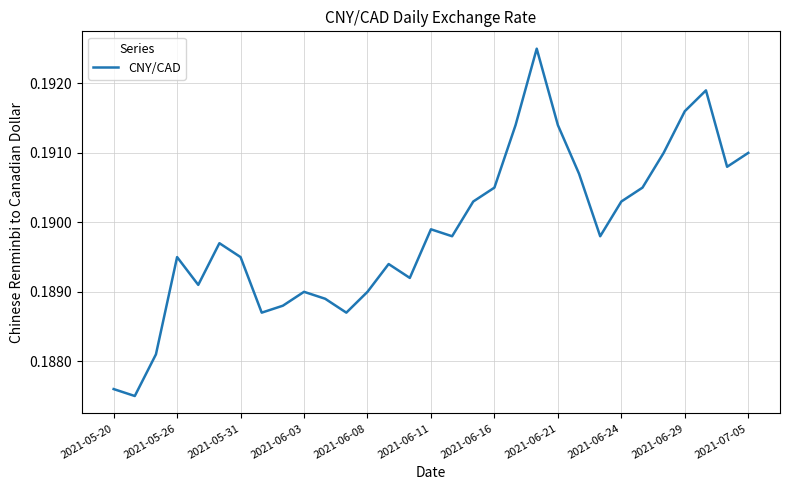

The chart shows a value of 0.1 at 2021-07-05. True or false?

False